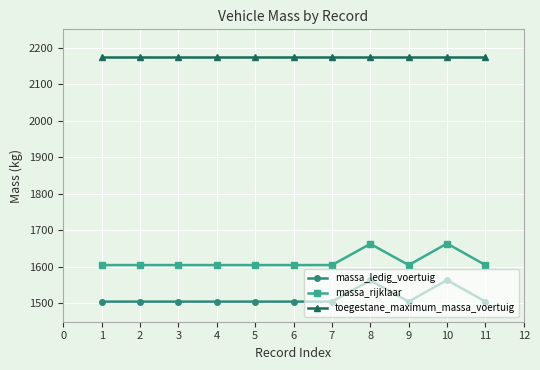

What is the highest value of the massa_rijklaar series?

1664